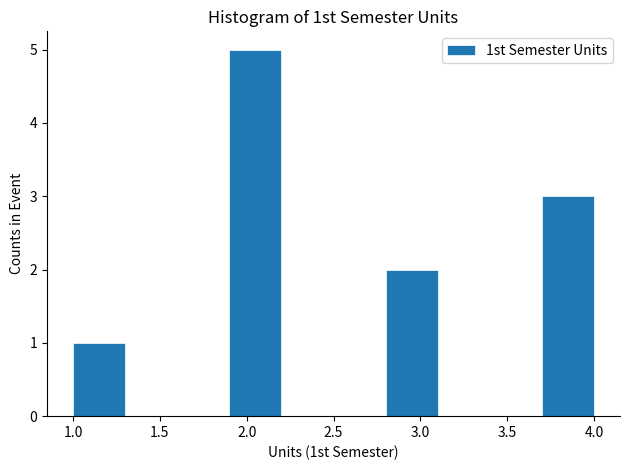

Over which range of the x-axis is the bar tallest?

1.9 to 2.2